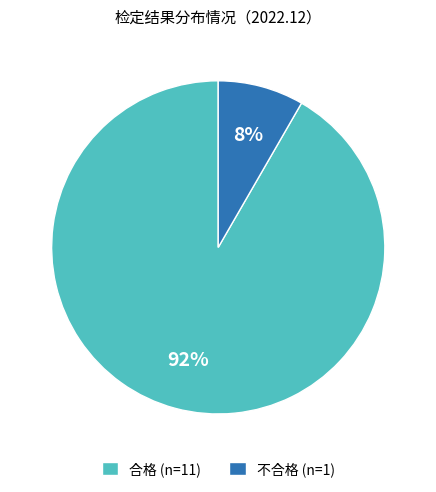

True or false: 合格 accounts for 92% of the total.

True